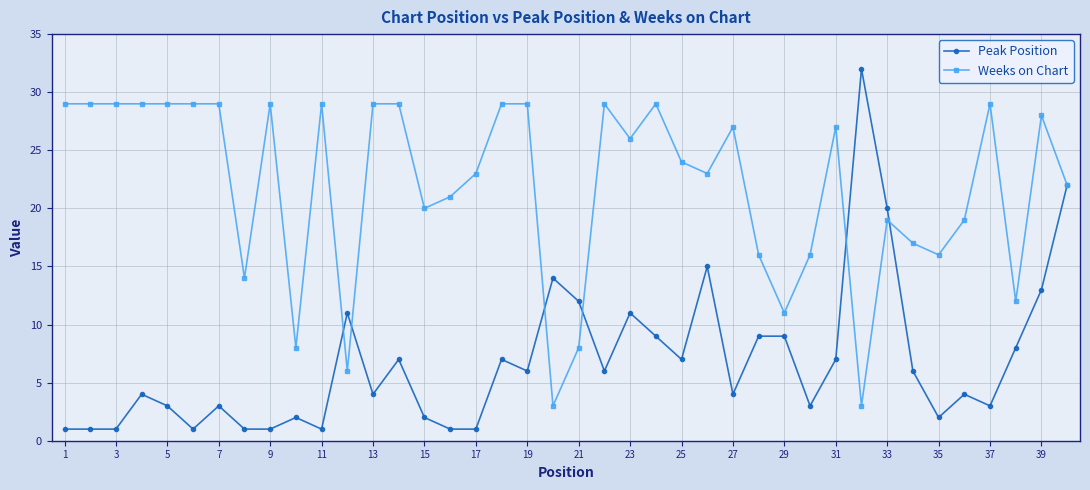

True or false: Peak Position has more than 1 interior local peaks.

True